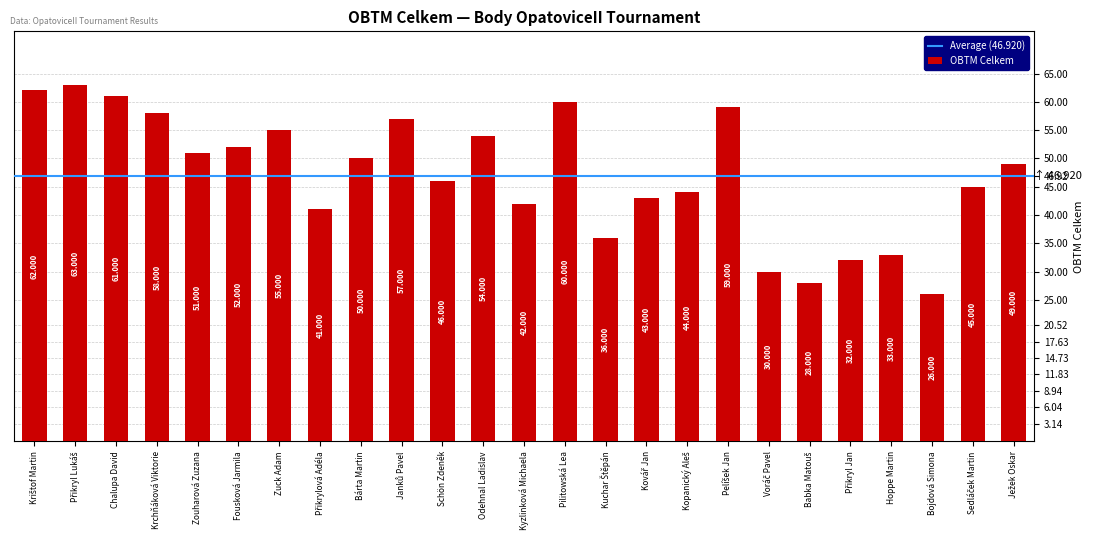

What is the change in value from Chalupa David to Schön Zdeněk?

-15